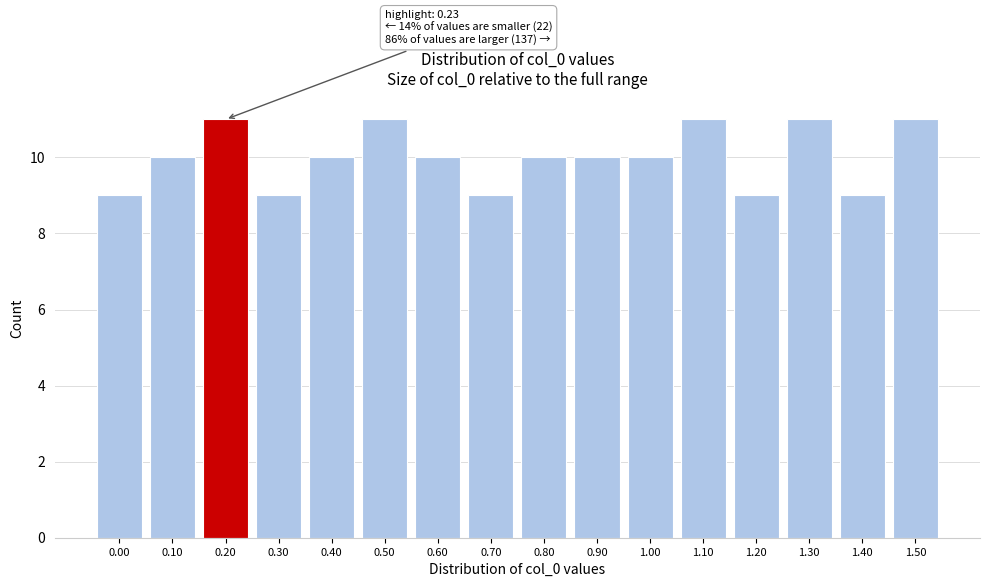

Reading left to right, extract all data points from this chart.

9	10	11	9	10	11	10	9	10	10	10	11	9	11	9	11